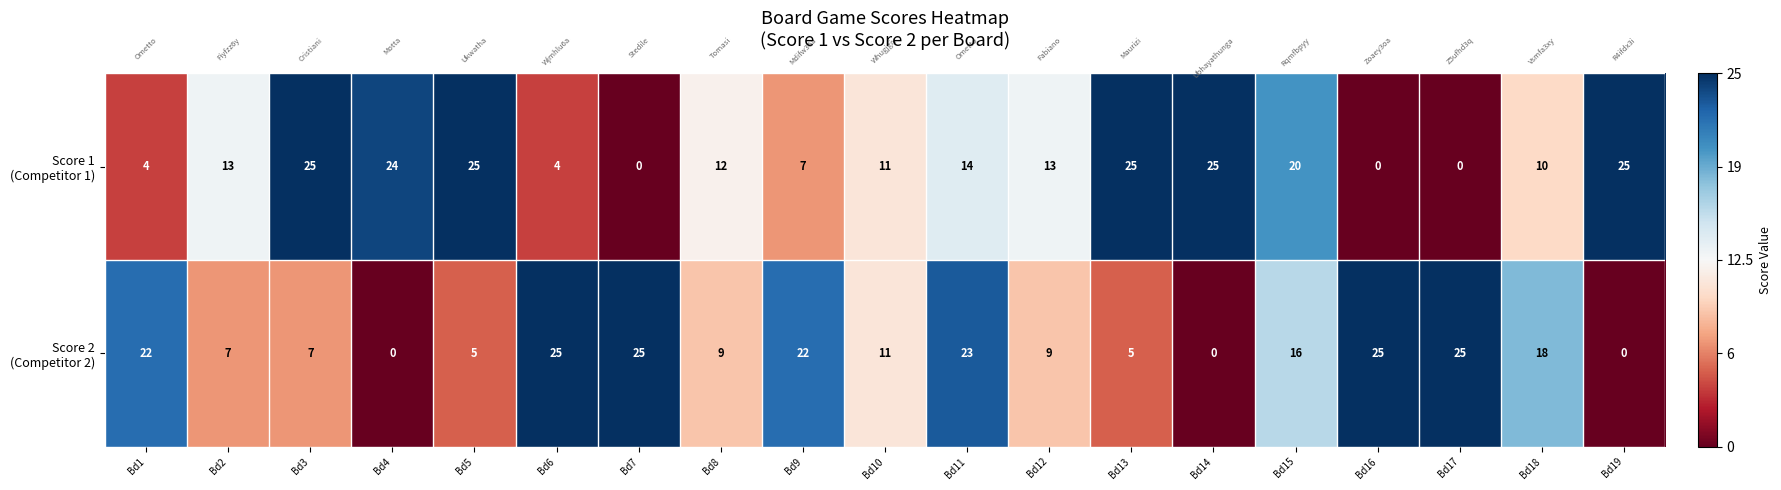

What is the minimum value shown in the chart?

0